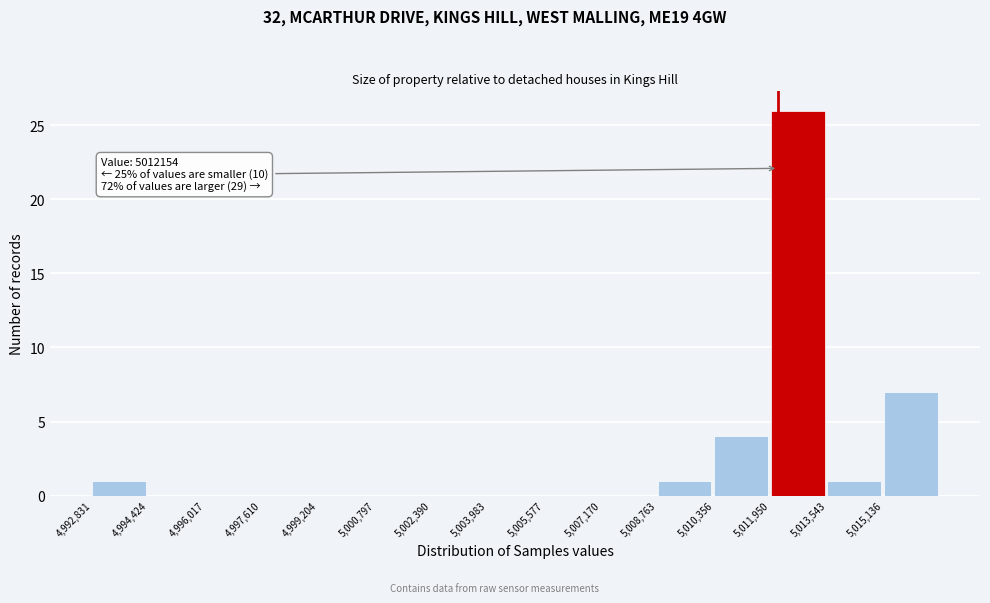

Over which range of the x-axis is the bar tallest?

5012000 to 5013600